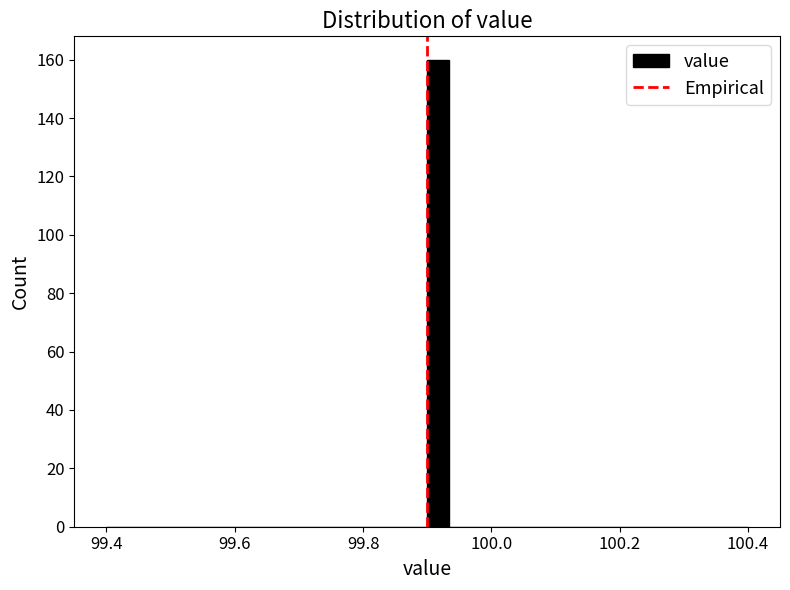

Around what value on the x-axis is the tallest bar? Give the approximate position of its centre, as read against the axis.

99.92